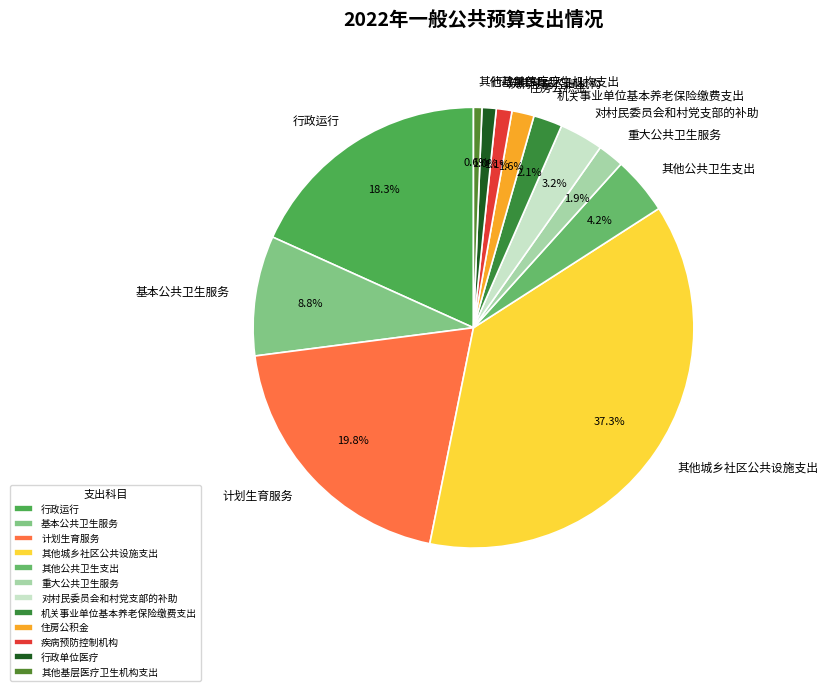

What percentage is the 重大公共卫生服务 slice, to the nearest percent?

2%